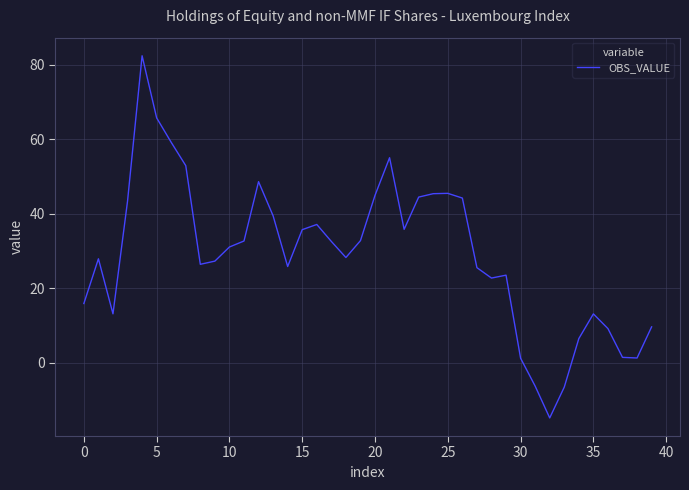

What is the maximum value shown in the chart?

82.4